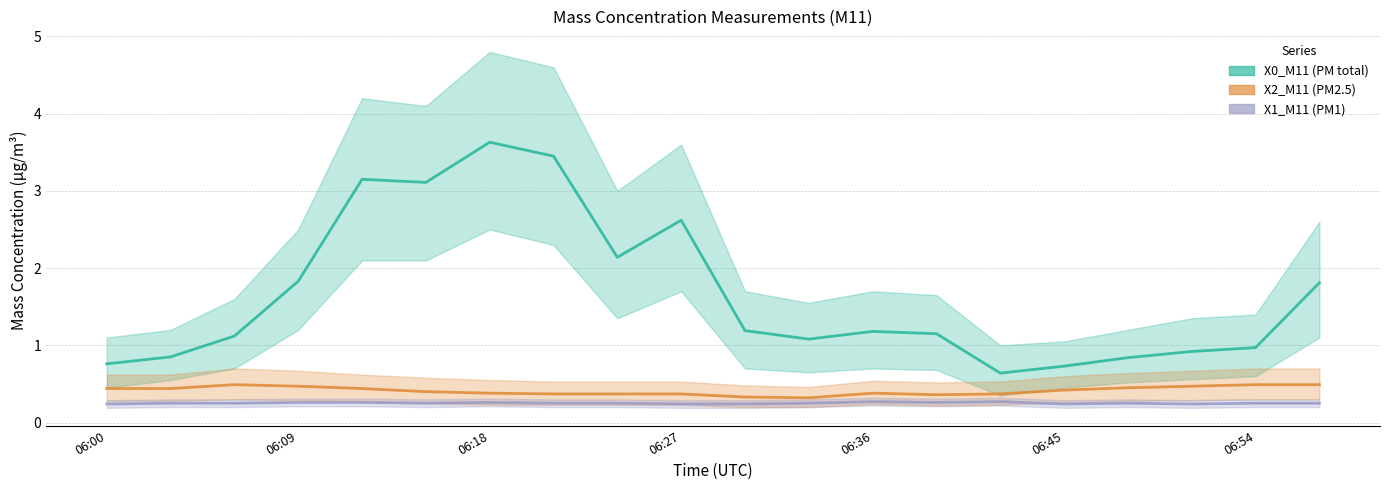

List the labels in order of X2_M11 (PM2.5) value, smallest first.

11, 10, 13, 7, 8, 9, 14, 06:54, 12, 06:45, 15, 06:00, 06:09, 06:36, 16, 06:27, 17, 06:18, 18, 19